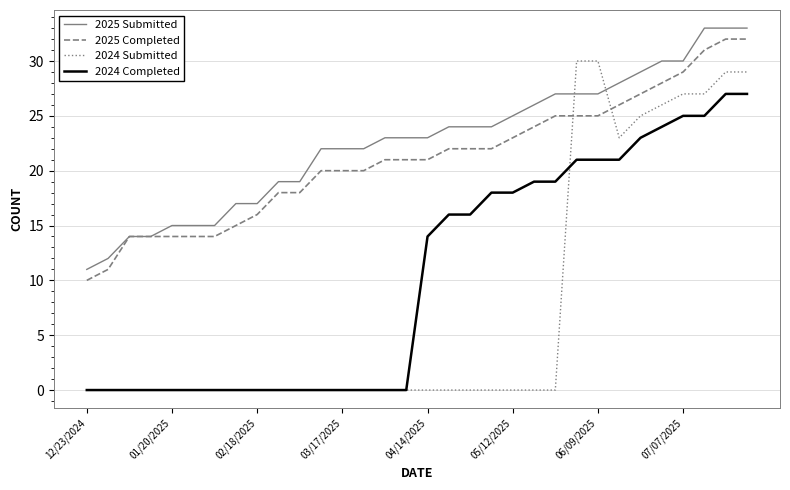

Does the chart display data point markers on the line(s)?

No